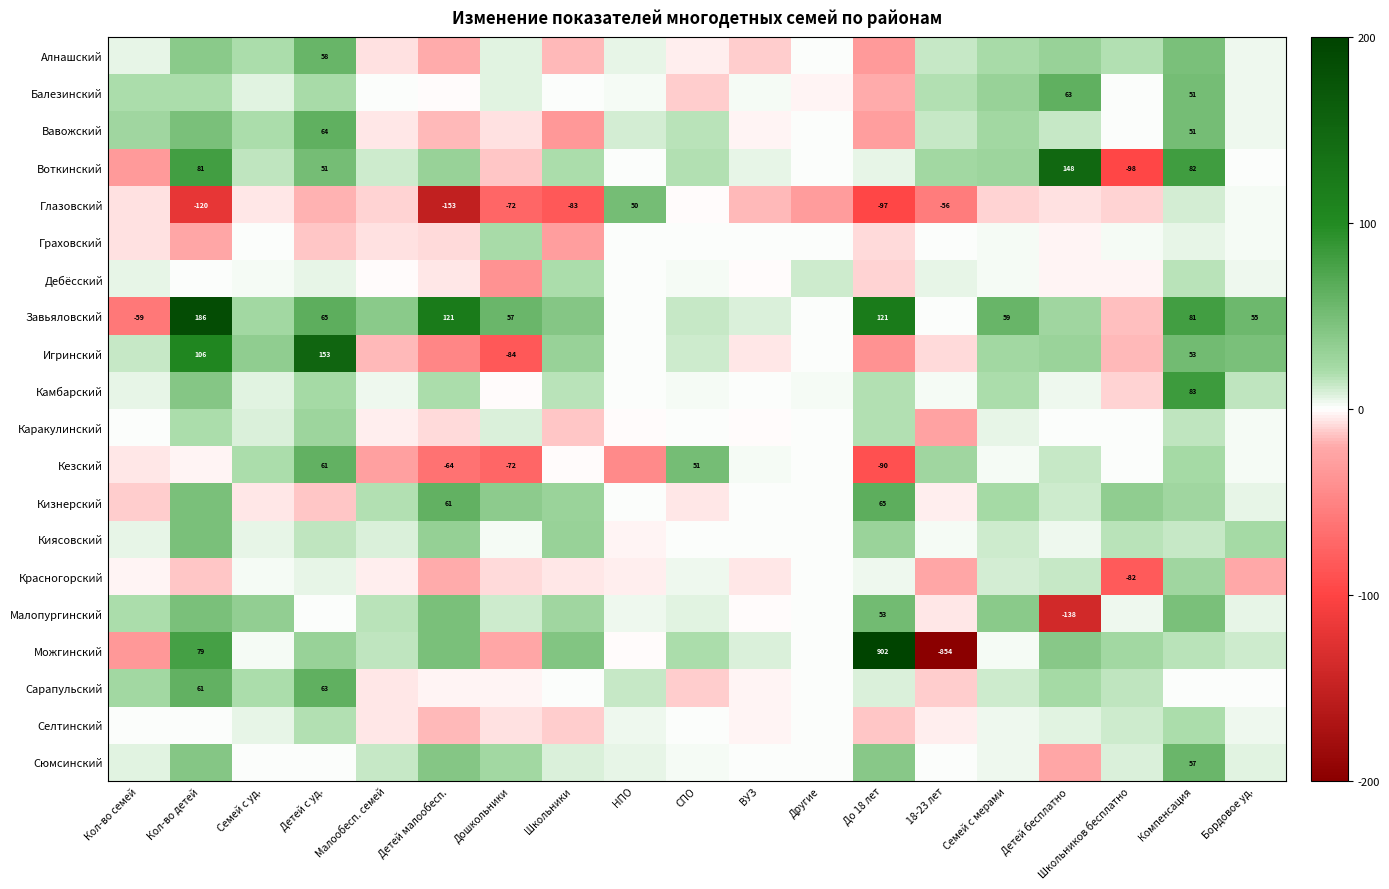

Is it true that Кезский equals -90 at До 18 лет?

True